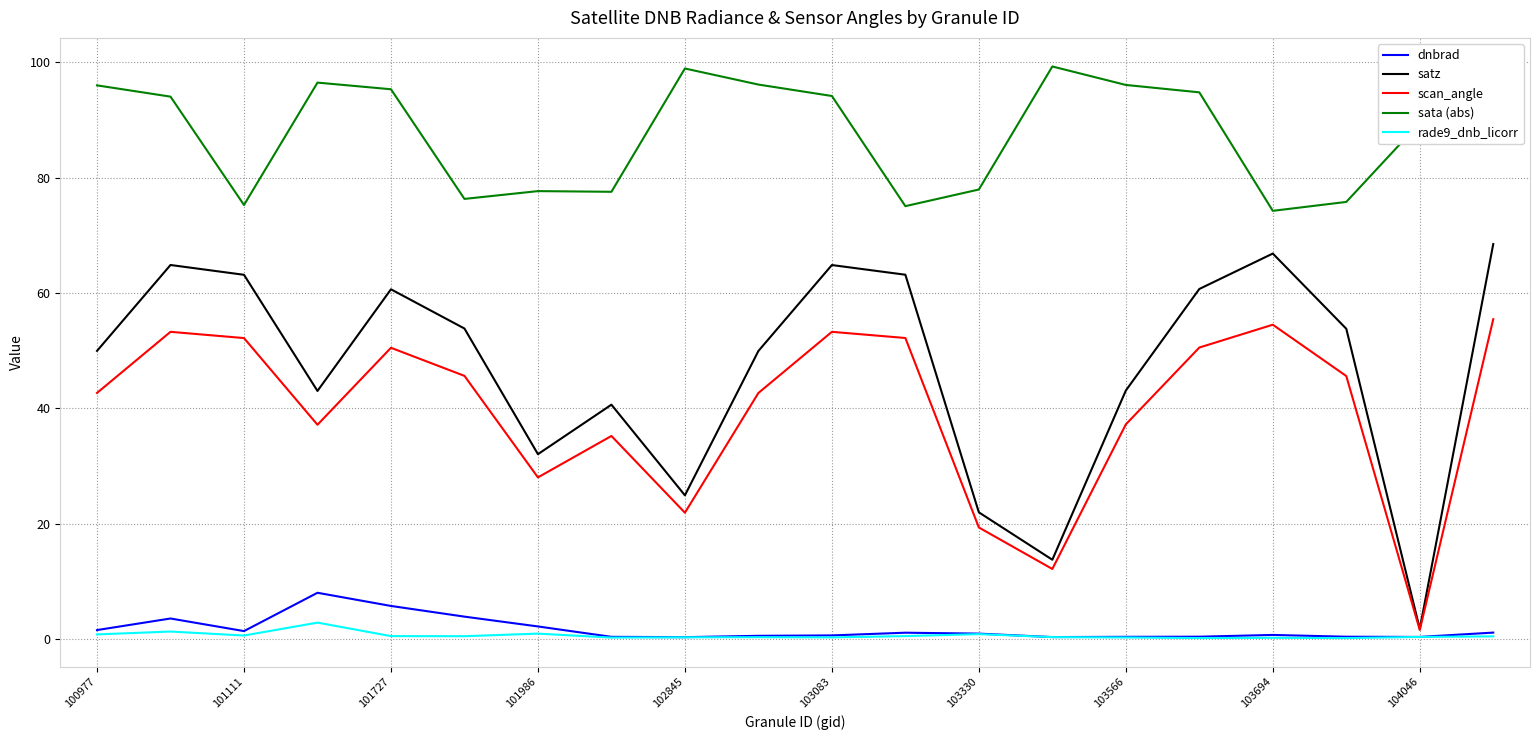

True or false: scan_angle and rade9_dnb_licorr cross at least once.

False